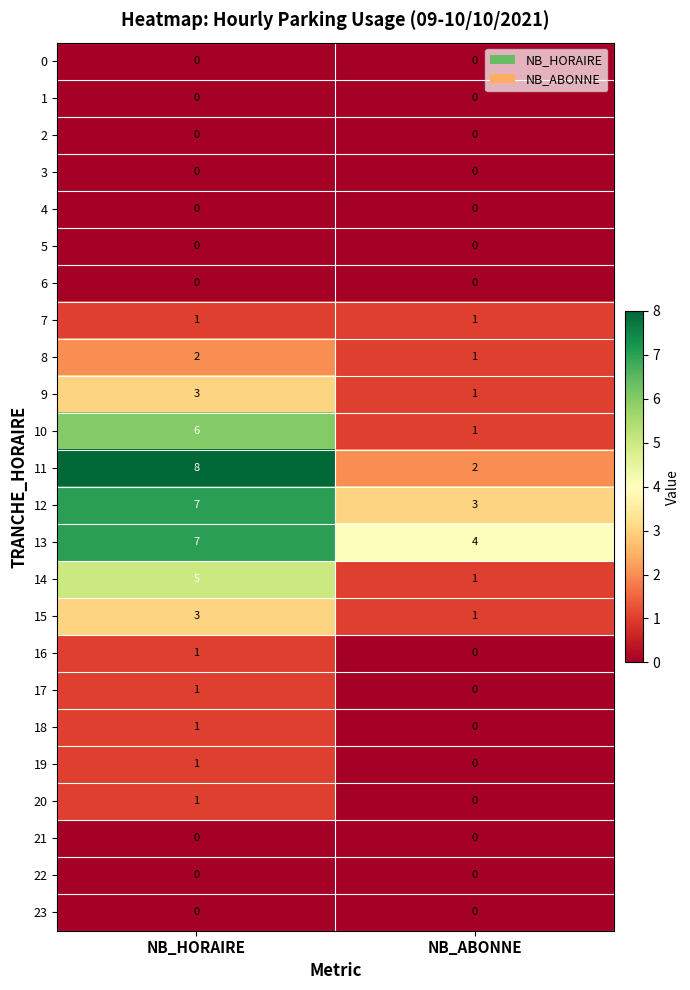

Count the number of categories in the chart.

2